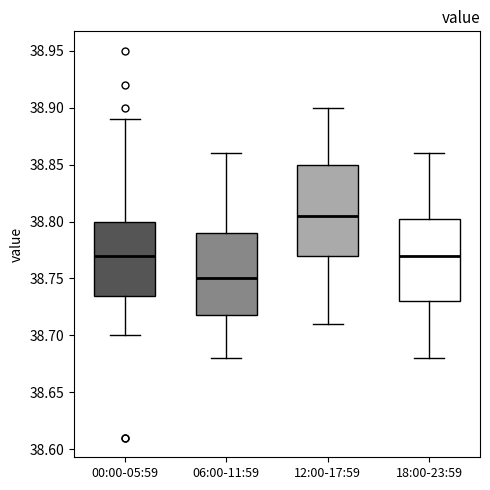

Where does the upper whisker of the box for 00:00-05:59 end on the y-axis? The values are not printed on the chart, so give them approximately, as read against the axis.

38.890